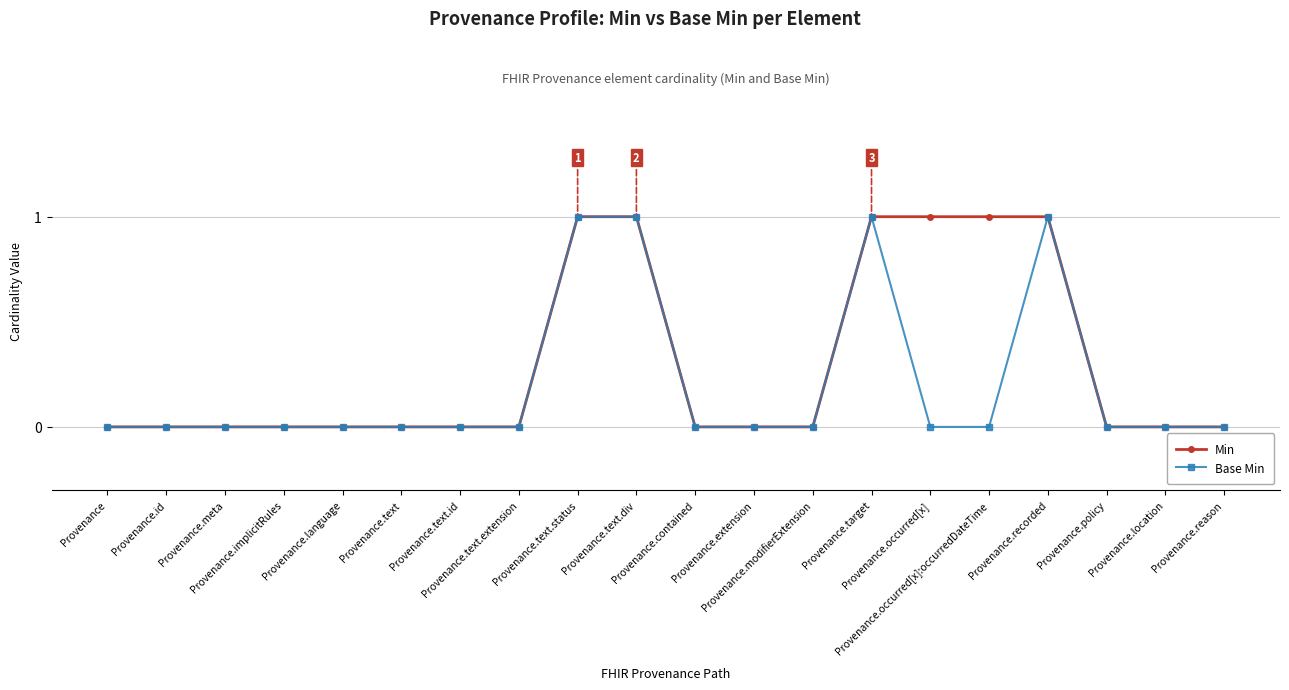

Rank the series by their average value, from highest to lowest.

Min, Base Min